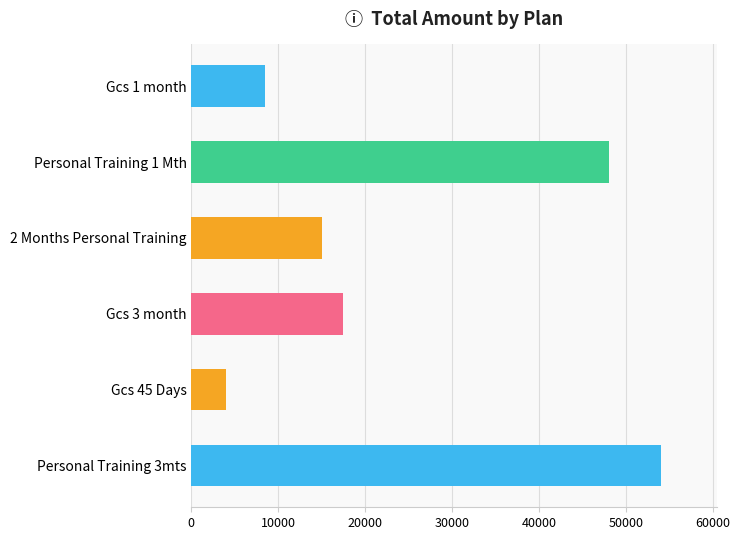

At which label is the value closest to 29000?

Gcs 3 month